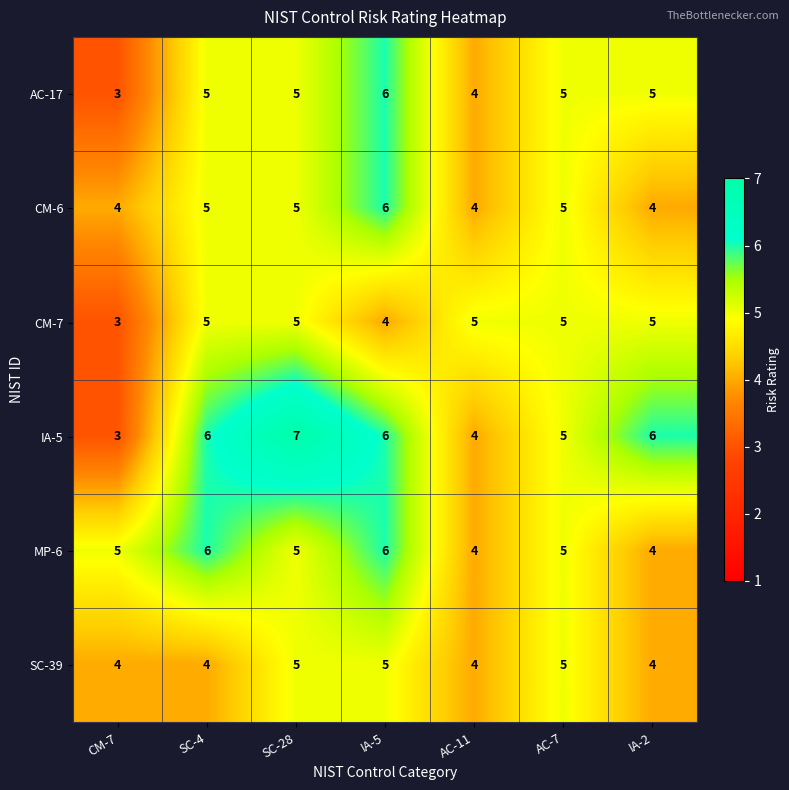

What is the total value across all series at IA-5?

33